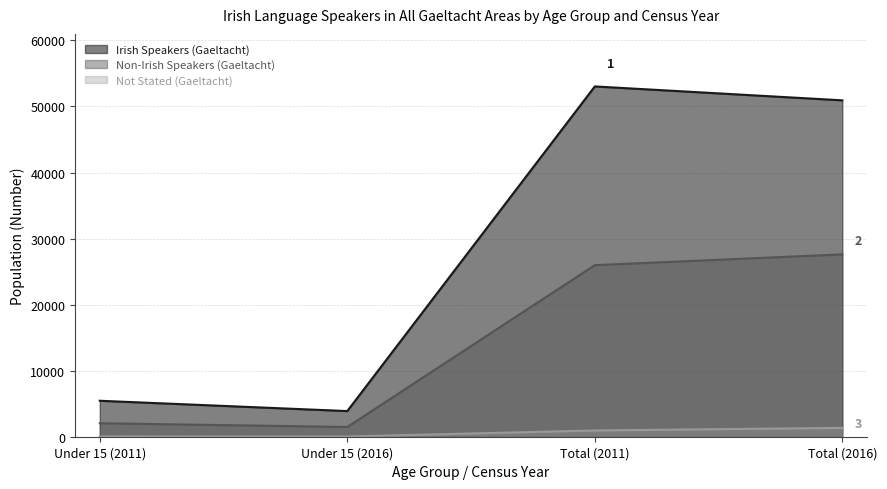

Which series changed the most between Under 15 (2011) and Under 15 (2016)?

Irish Speakers (Gaeltacht)